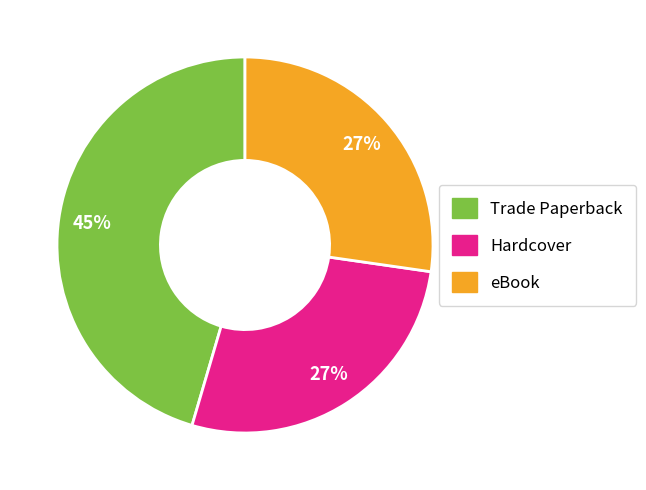

Does Hardcover represent more than half of the total?

No